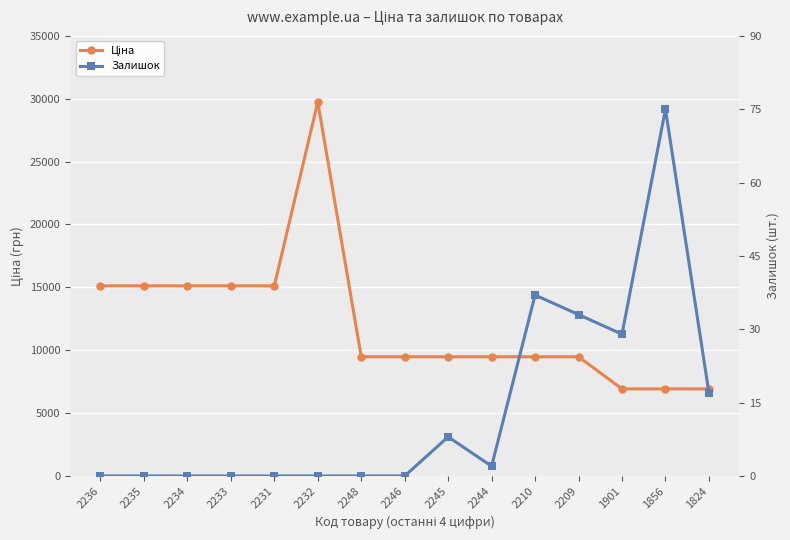

The value of Ціна at 2231 is 15120.0. True or false?

True